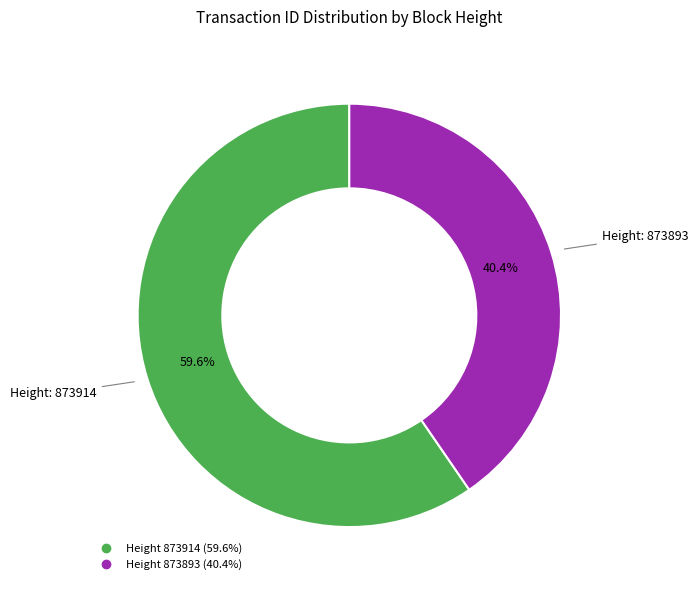

Does any single category account for the majority?

Yes